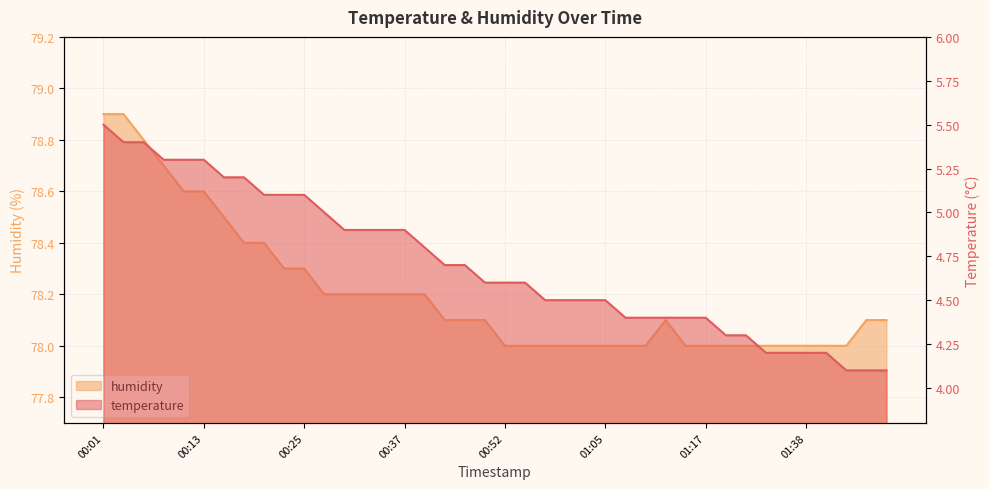

At which label is temperature closest to 4?

01:43